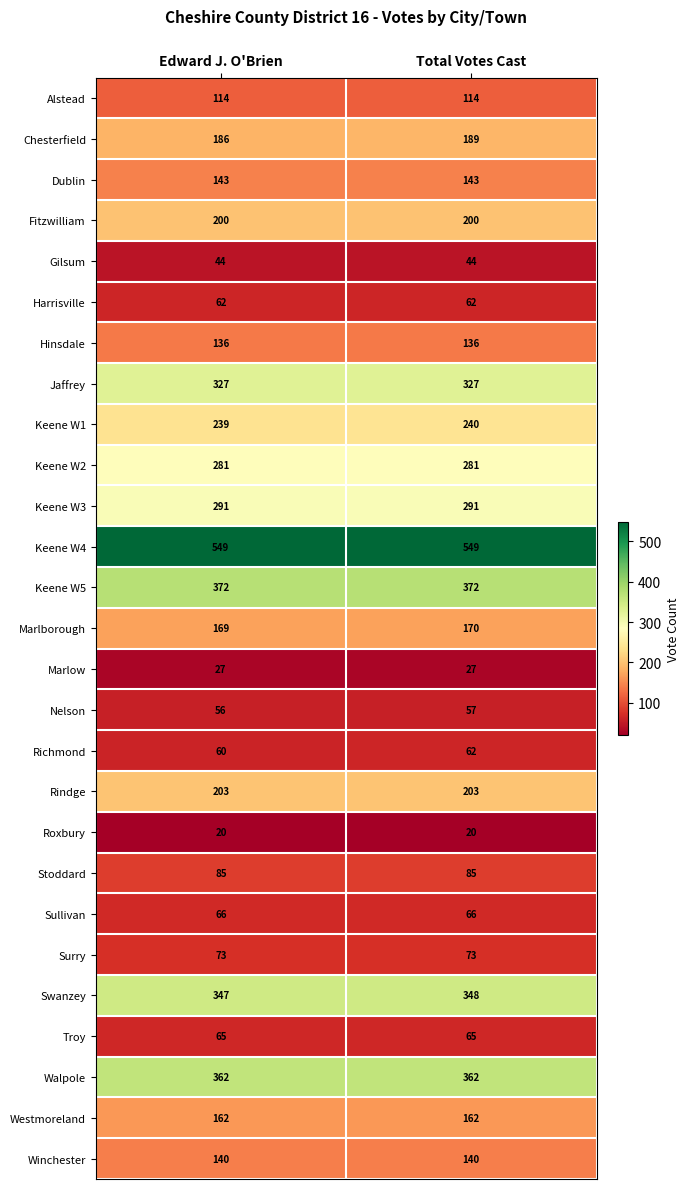

What is the maximum value for Keene W5?

372